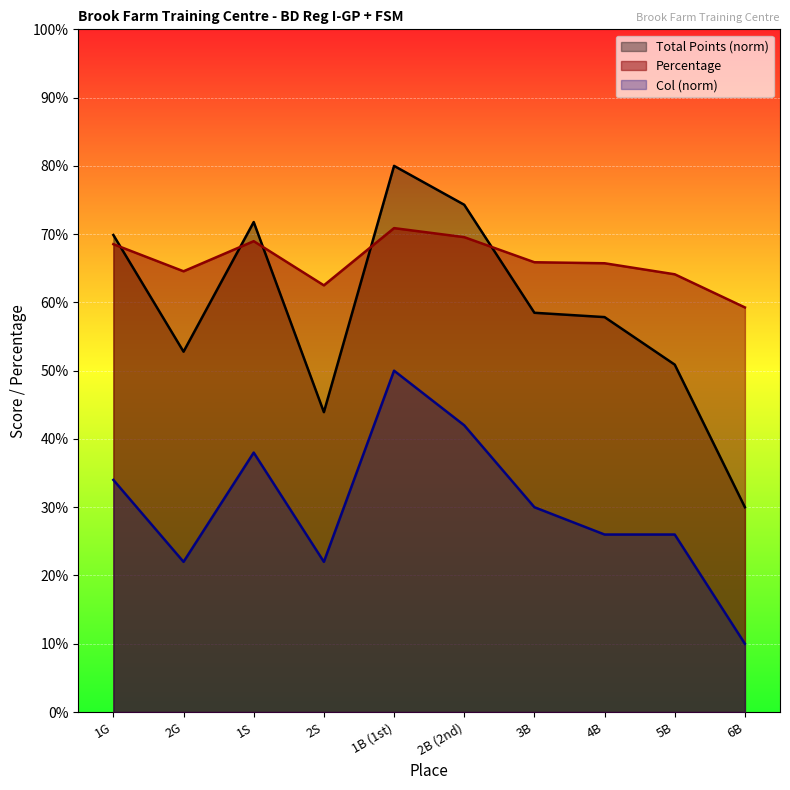

Which category has the highest value in the Total Points series?

1B (1st)